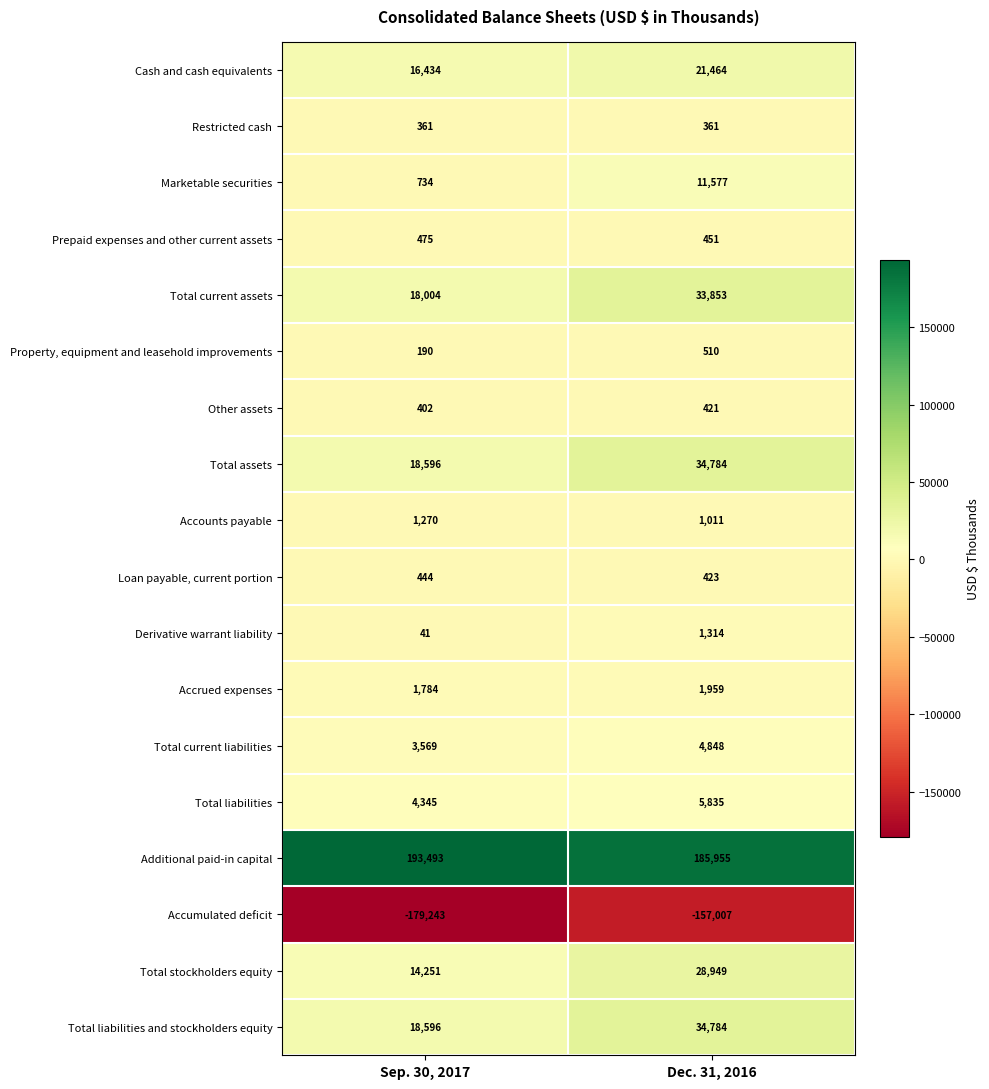

At how many categories does at least one series exceed 179354?

2